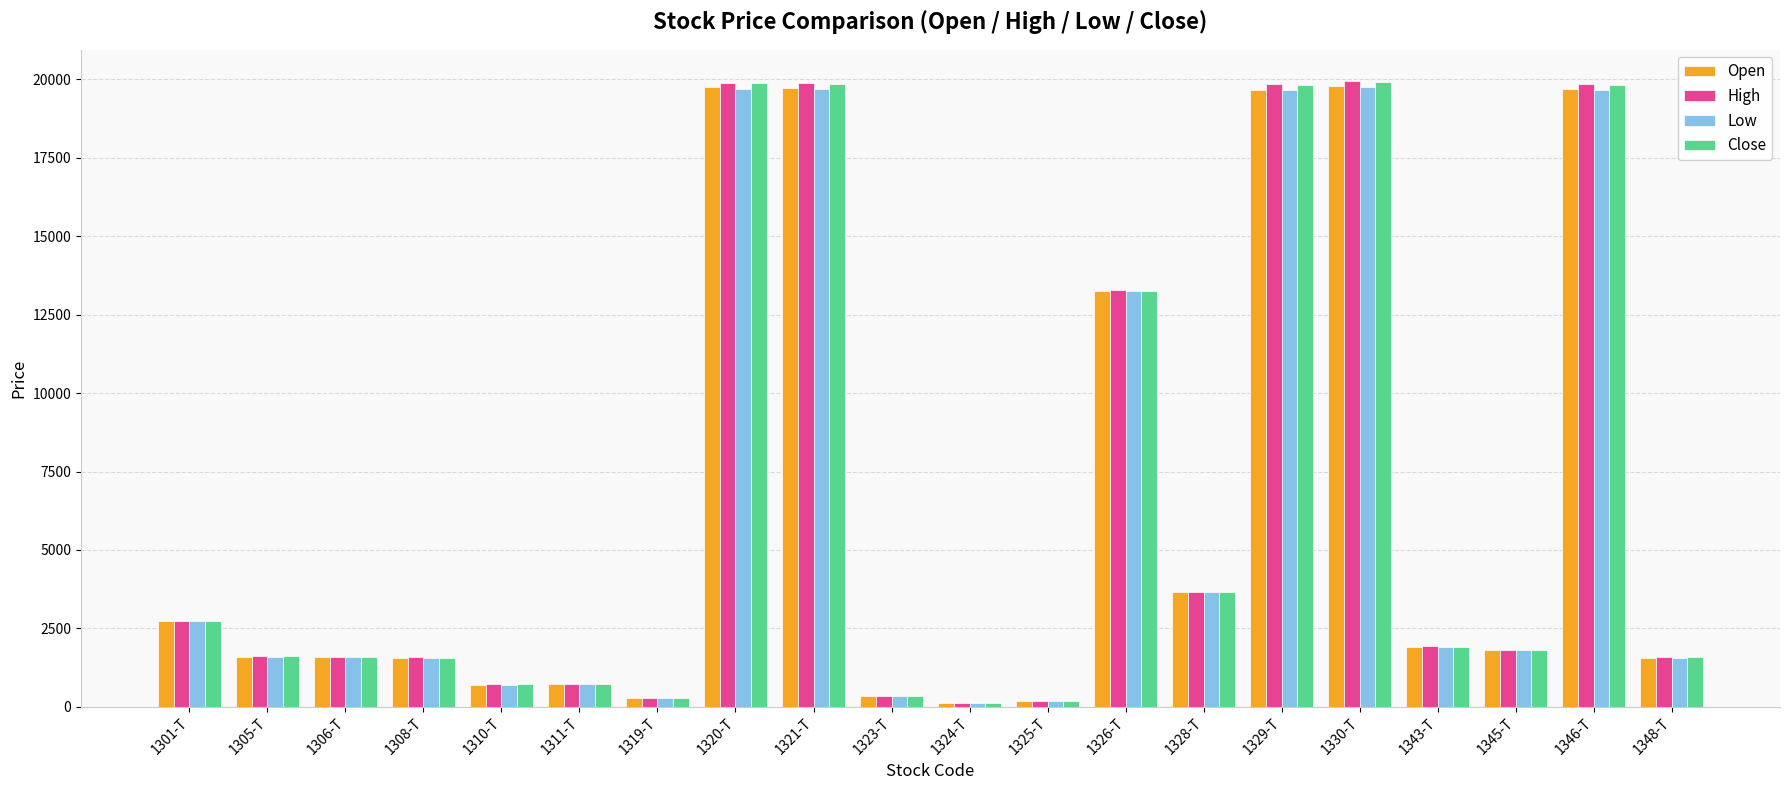

What is the sum of all High values?

131642